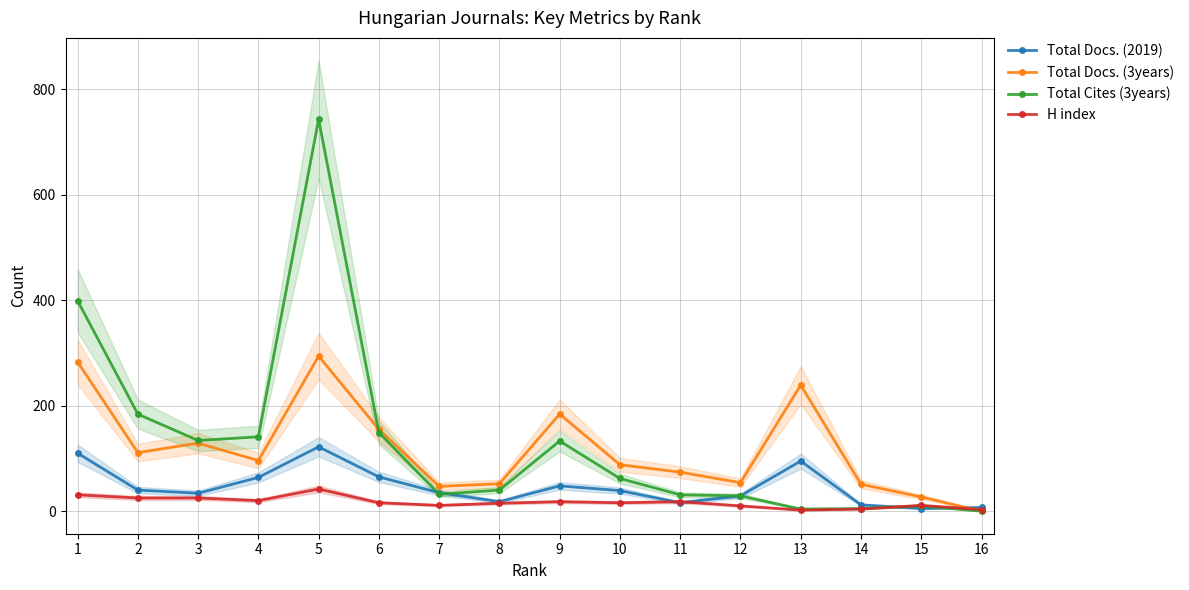

Where is the first local minimum for H index?

4